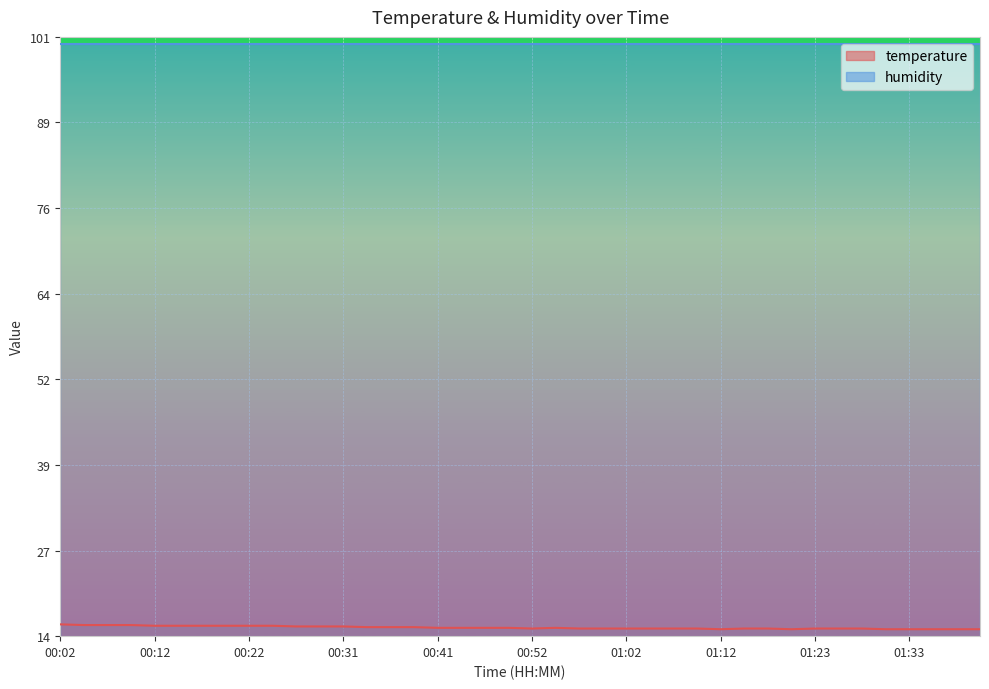

What is the label of the 35th point from the right?

00:14